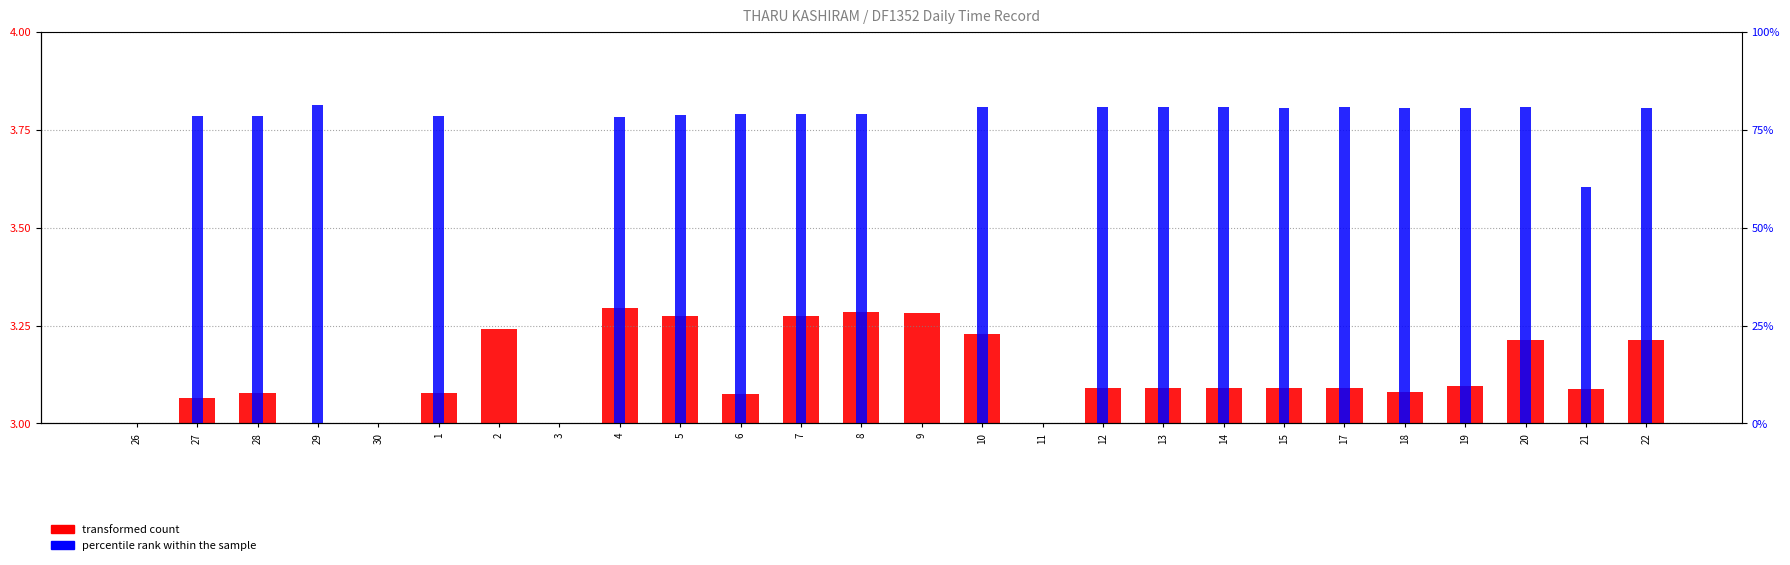

True or false: percentile rank within the sample has a value of 0.5 at 5.

False